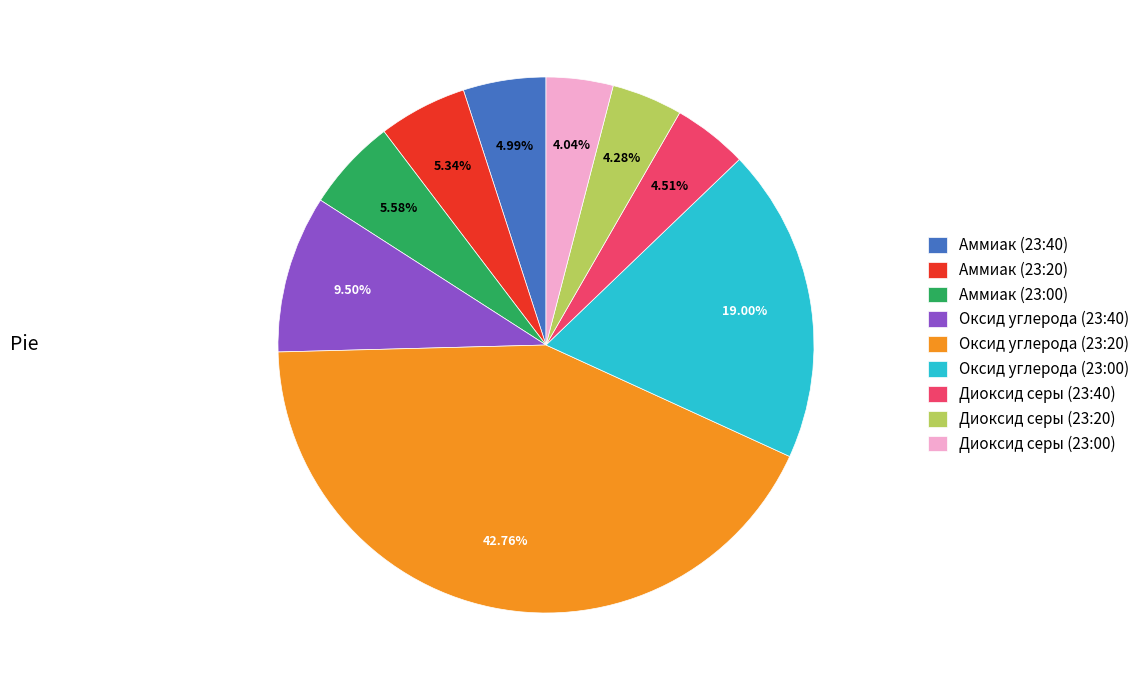

How many slices are in this pie chart?

9